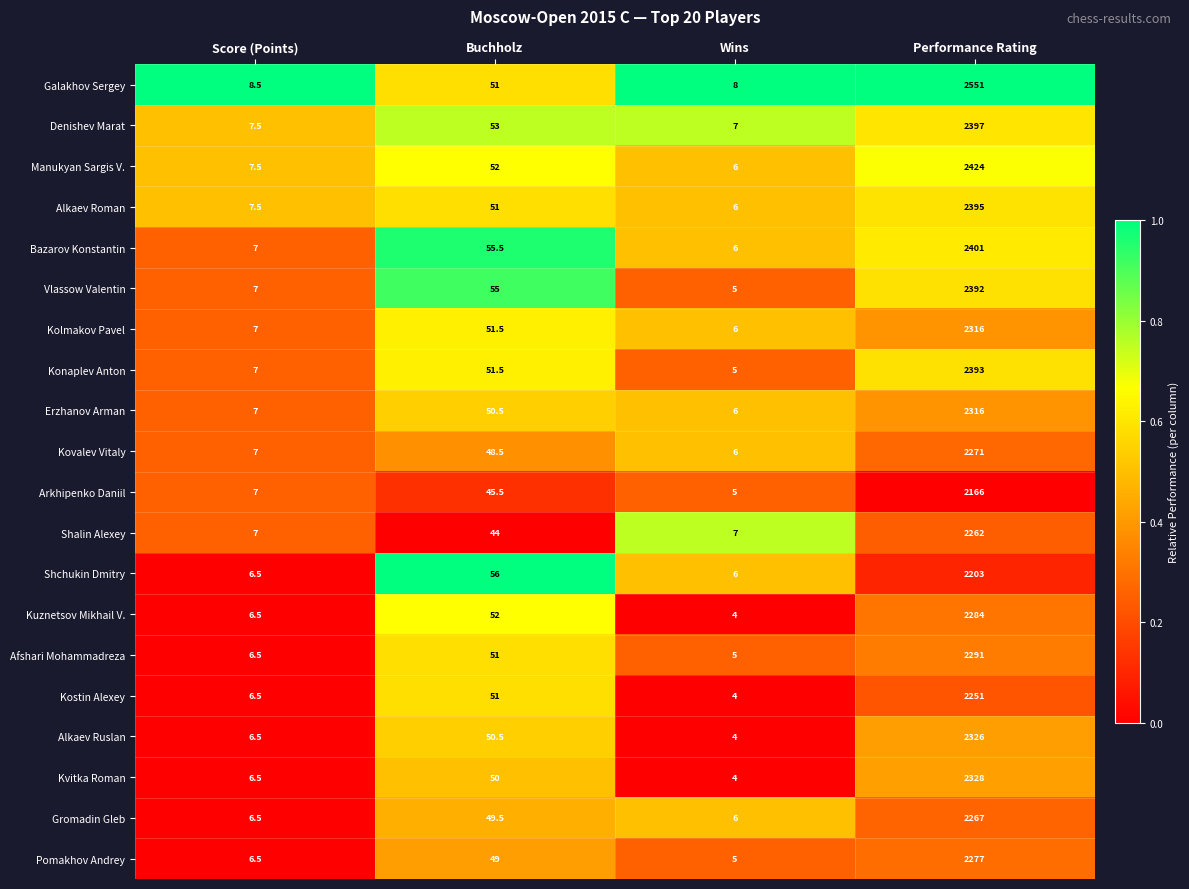

The value of Galakhov Sergey at Wins is 13.0. True or false?

False